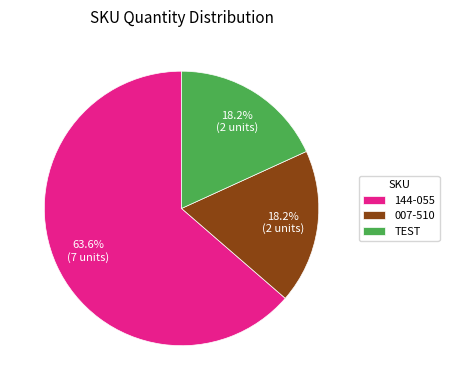

How many slices are in this pie chart?

3